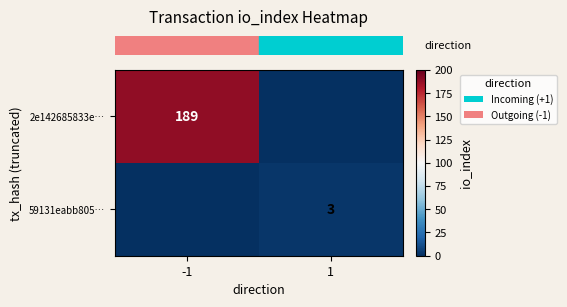

At which category is the sum across all series the highest?

-1